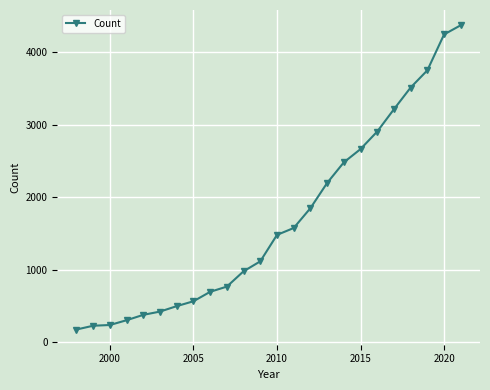

What is the maximum value shown in the chart?

4368